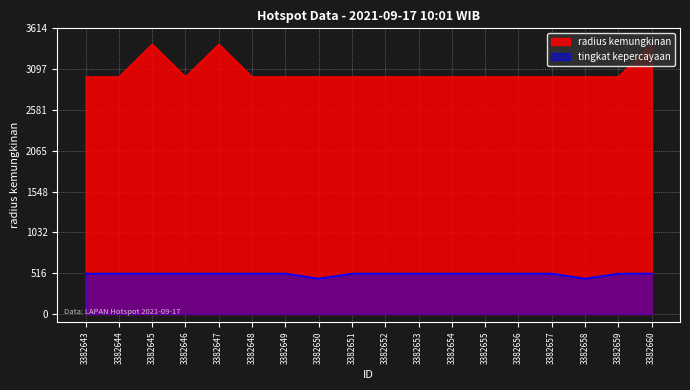

Reading left to right, transcribe all the data shown in this chart.

radius kemungkinan: 3000.0	3000.0	3414.0	3000.0	3414.0	3000.0	3000.0	3000.0	3000.0	3000.0	3000.0	3000.0	3000.0	3000.0	3000.0	3000.0	3000.0	3414.0
tingkat kepercayaan: 512.1	512.1	512.1	512.1	512.1	512.1	512.1	448.1	512.1	512.1	512.1	512.1	512.1	512.1	512.1	448.1	512.1	512.1